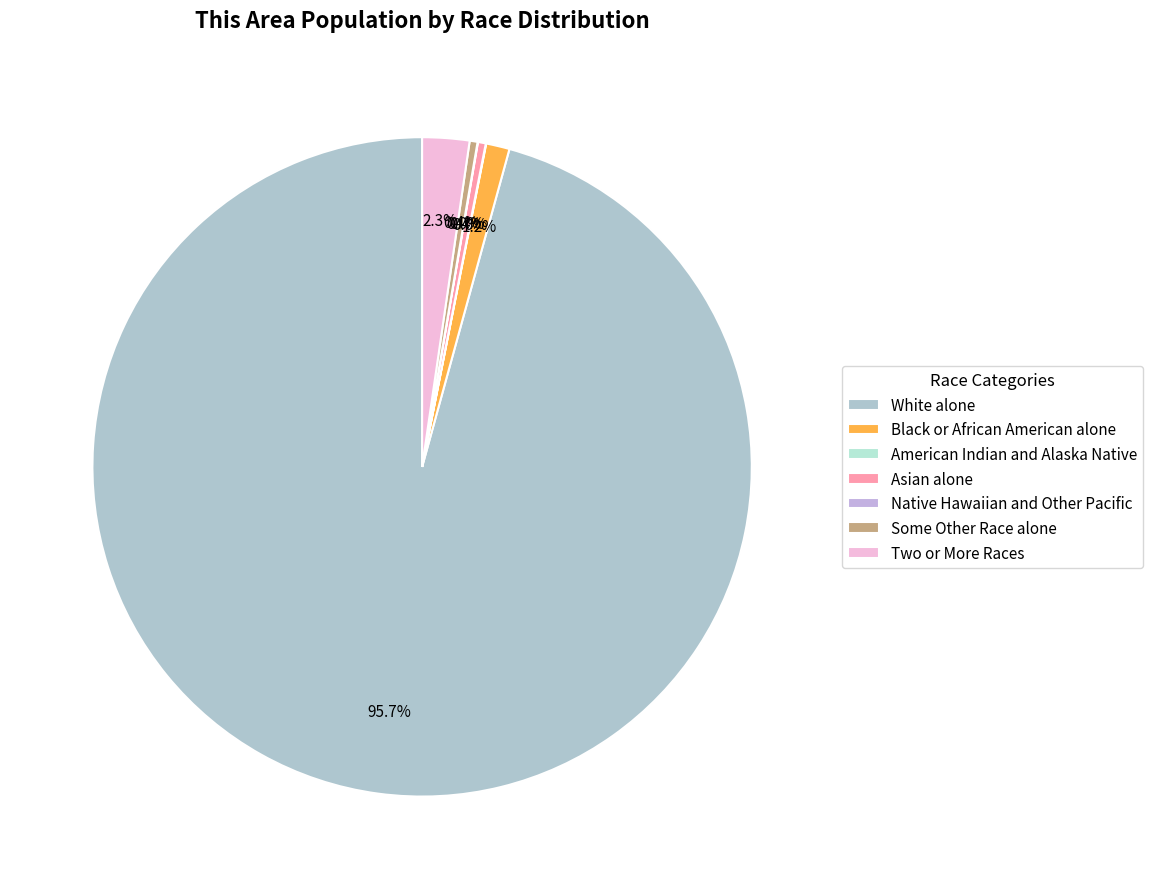

Is there a majority slice in this chart?

Yes